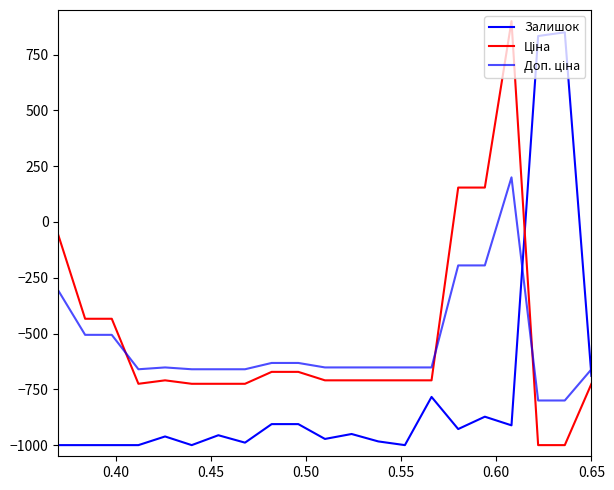

Does the chart have visible grid lines?

No